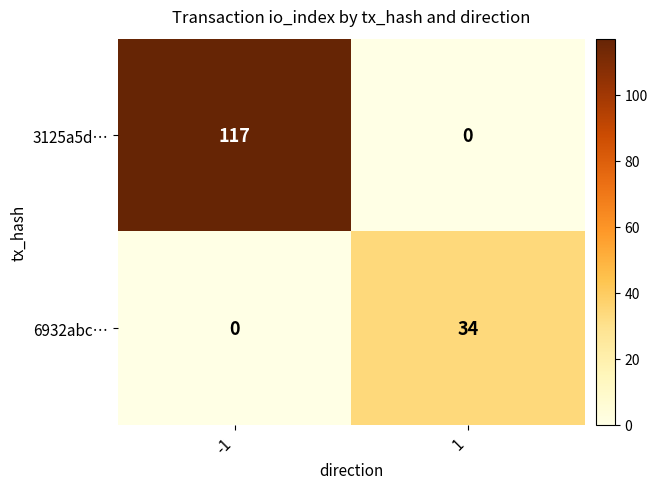

Reading left to right, what are all the values shown in this chart?

3125a5d…: -1=117	1=0
6932abc…: -1=0	1=34